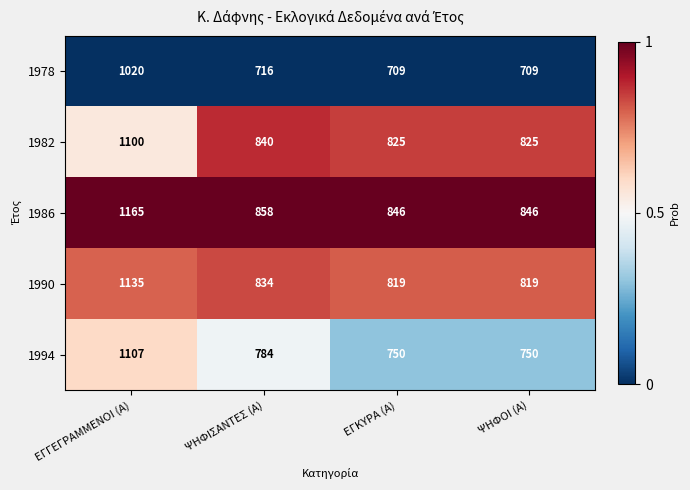

At which category is the sum across all series the highest?

ΕΓΓΕΓΡΑΜΜΕΝΟΙ (Α)